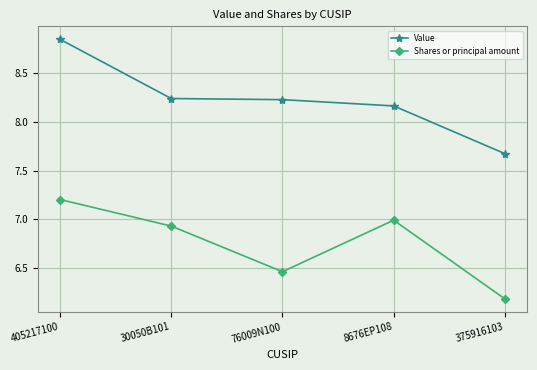

In Shares or principal amount, how many points are higher than both neighbors (excluding endpoints)?

1